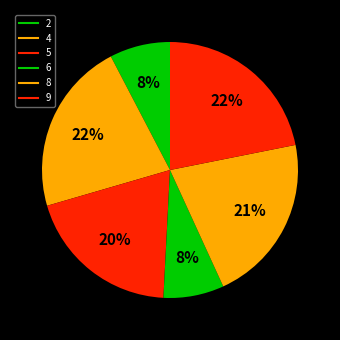

Count the number of slices in the pie.

6